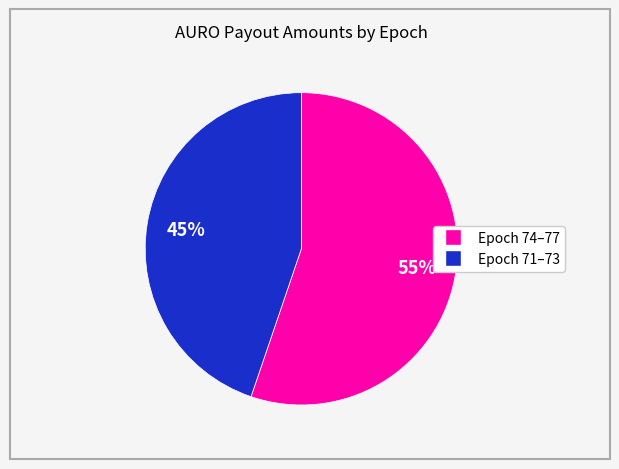

To the nearest percent, what is the average slice percentage?

50%